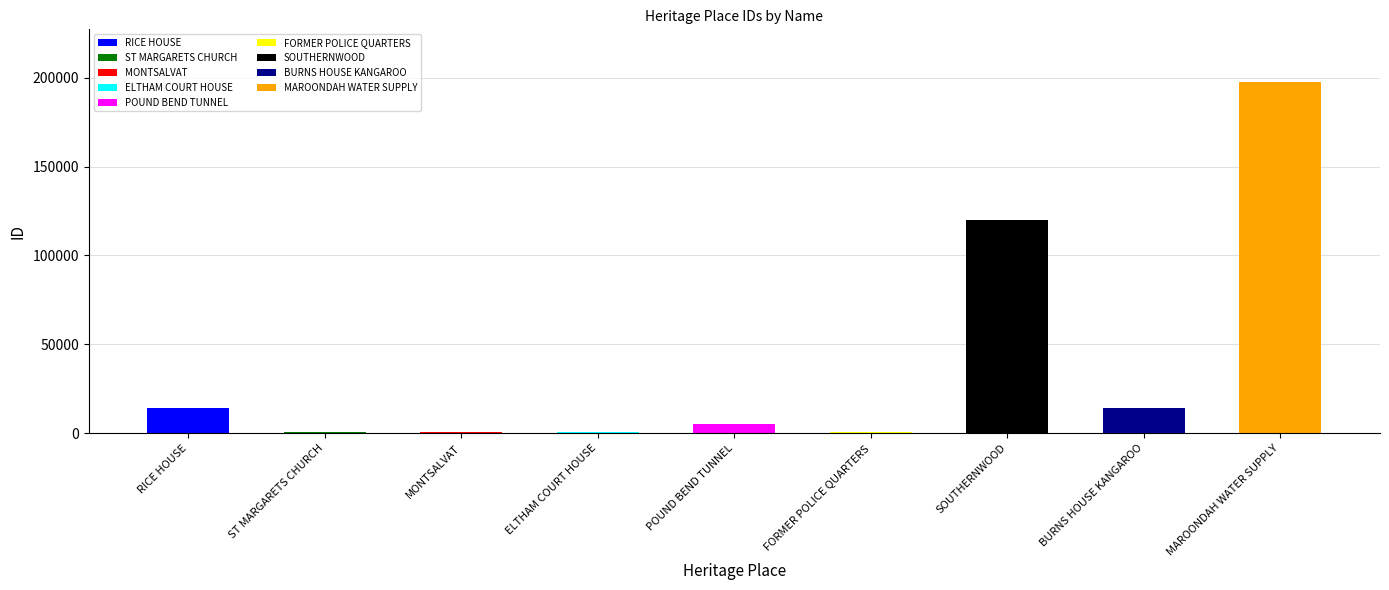

At which label does the data first exceed 4985?

RICE HOUSE